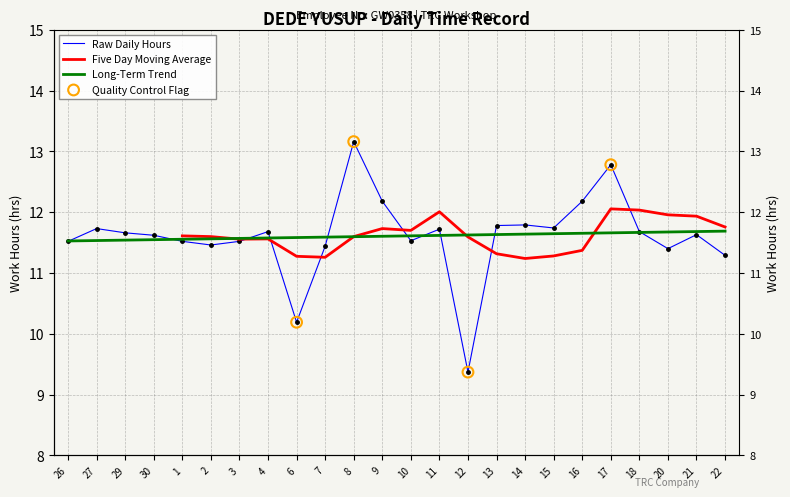

What is the ratio of the value at 1 to the value at 4?

1.0